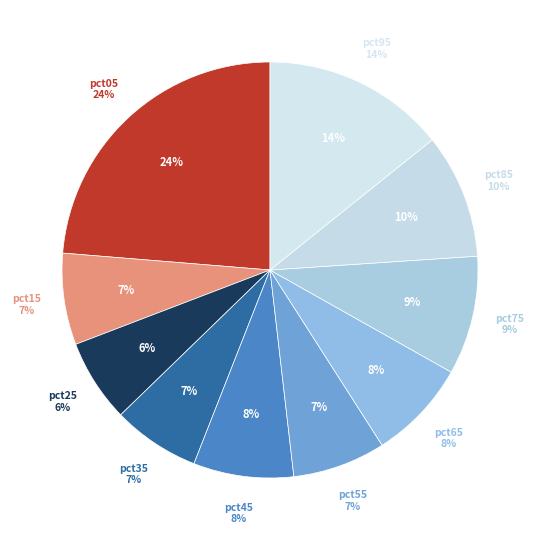

True or false: pct85 accounts for 20% of the total.

False